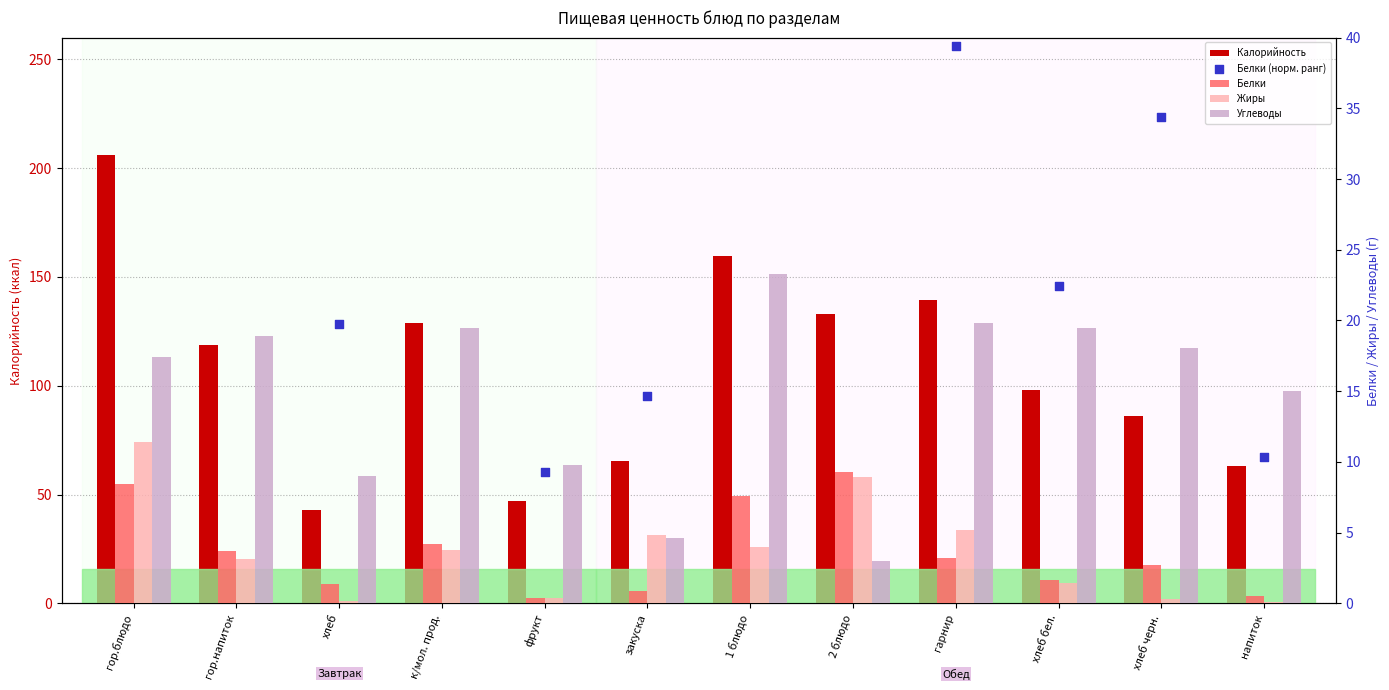

Is the value of Белки at гарнир greater than the value of Калорийность at гор.блюдо?

No